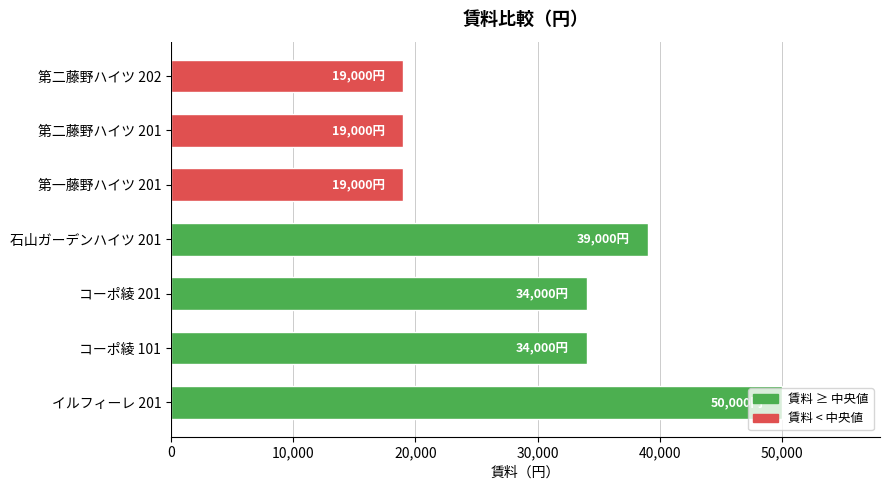

Is it true that the value at コーポ綾 201 is 34000?

True